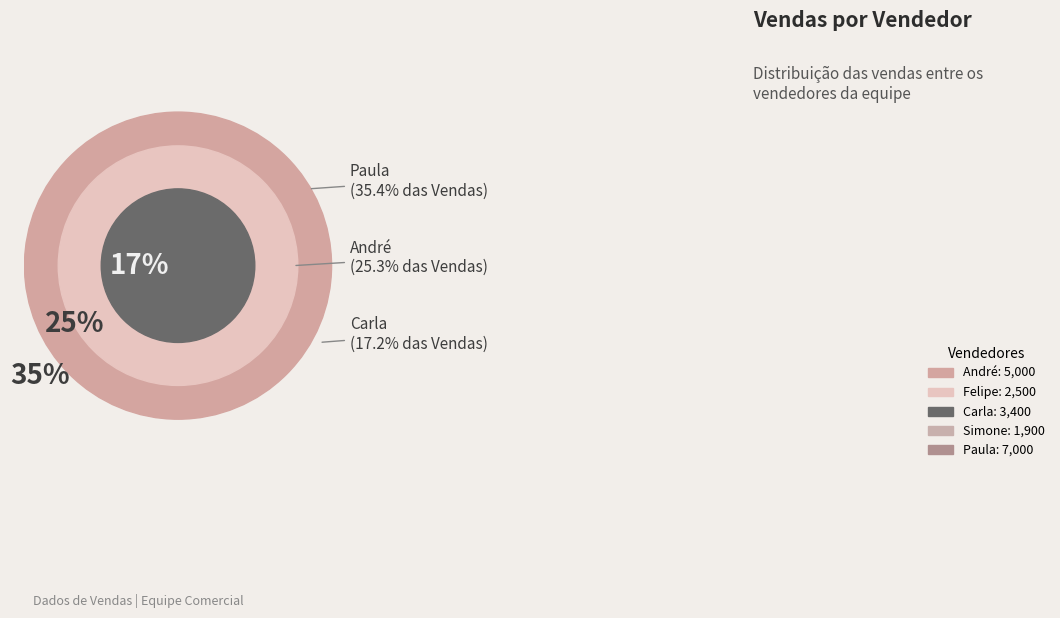

To the nearest percent, what percentage of the pie is Carla?

17%